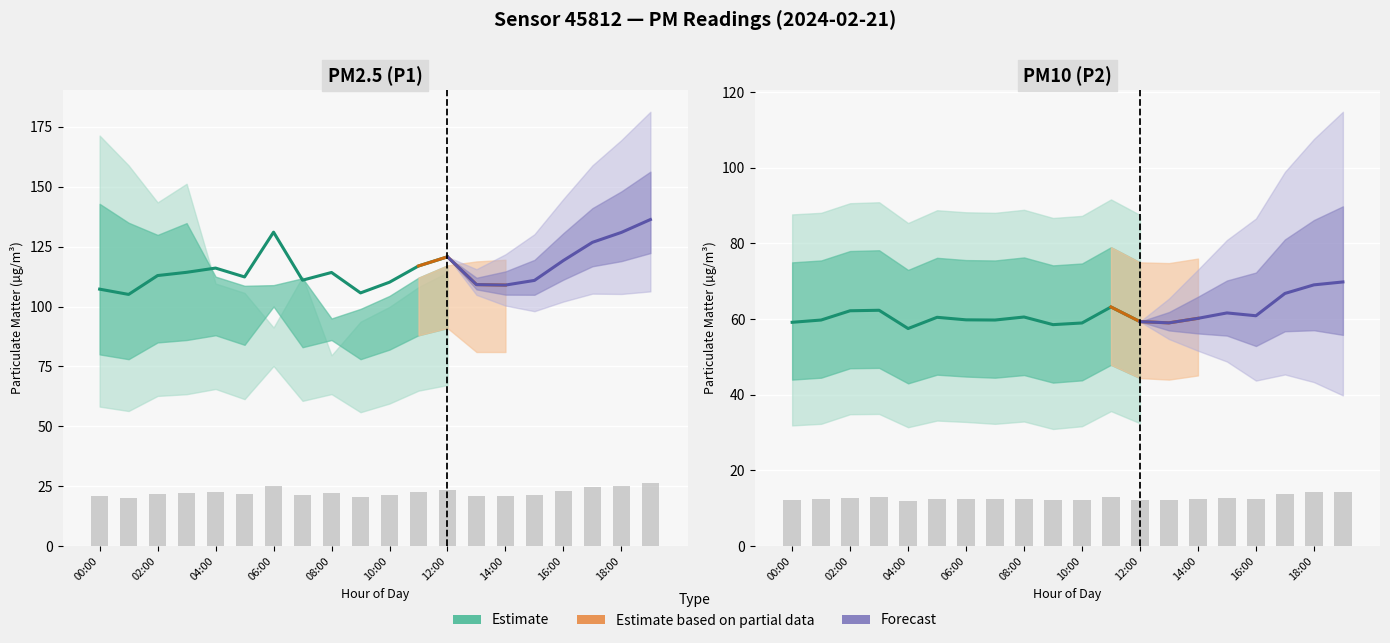

What is the spread (max minus min) of values at 19:00?

11.9